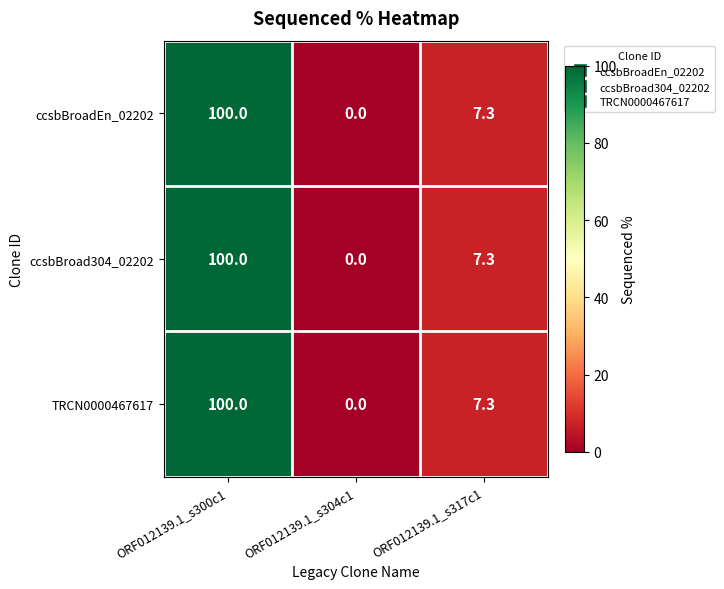

Rank the categories by ccsbBroad304_02202 value from highest to lowest.

ORF012139.1_s300c1, ORF012139.1_s317c1, ORF012139.1_s304c1